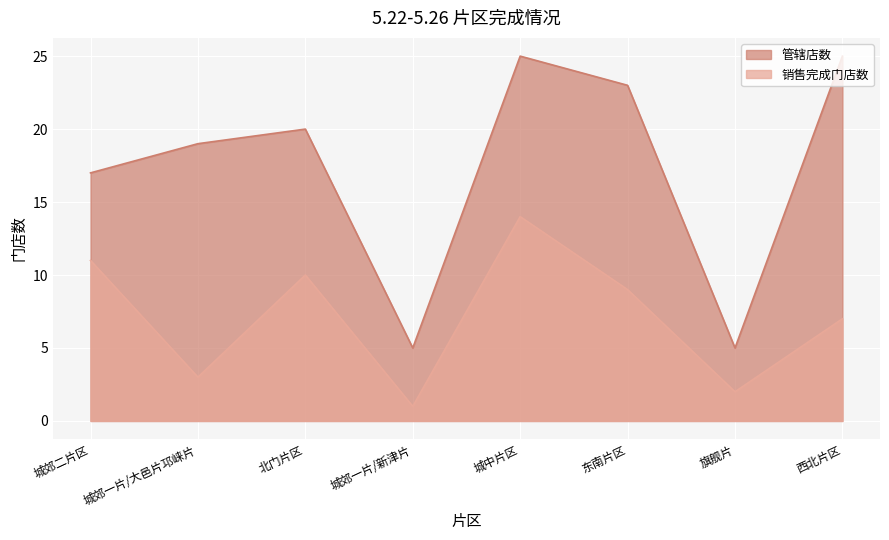

How many data points in 管辖店数 are less than 20?

4